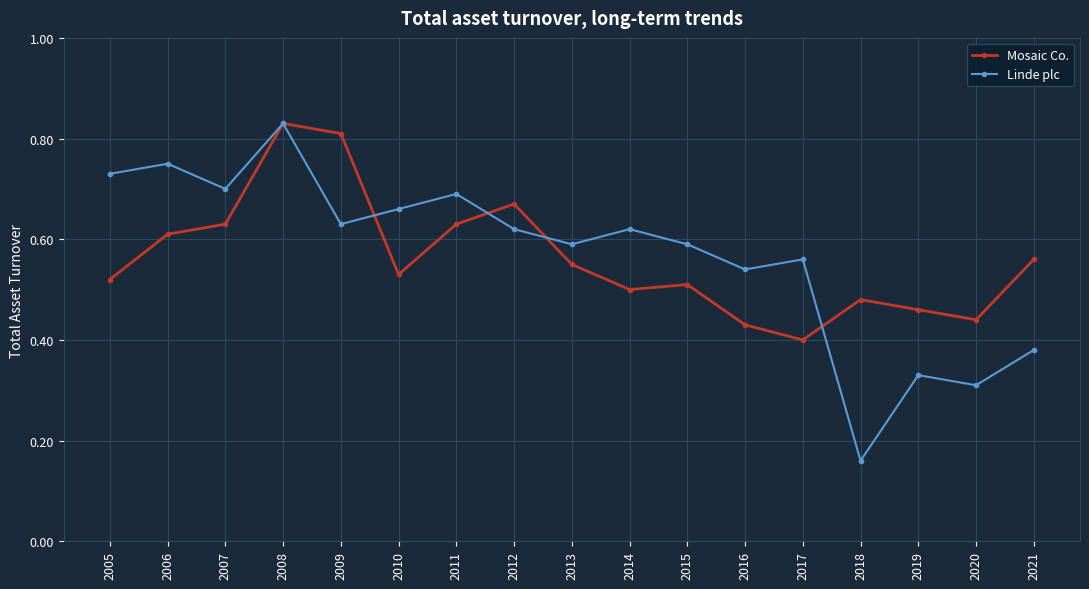

Where is the first local minimum for Mosaic Co.?

2010